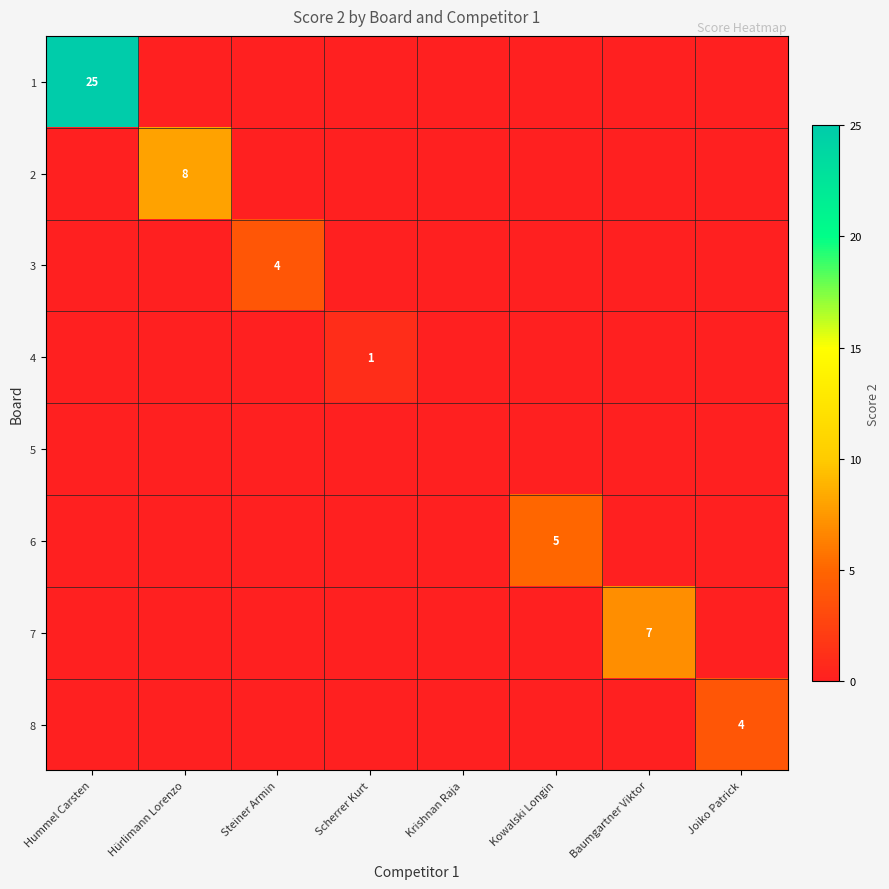

Which category has the lowest value across all series?

Hürlimann Lorenzo